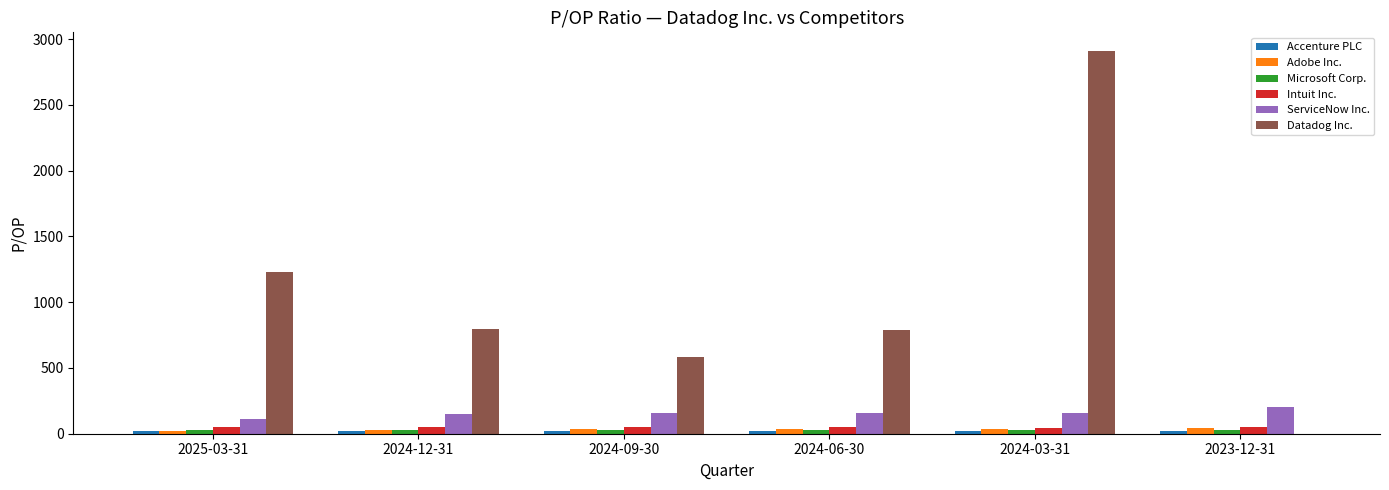

What is the maximum value shown in the chart?

2905.5